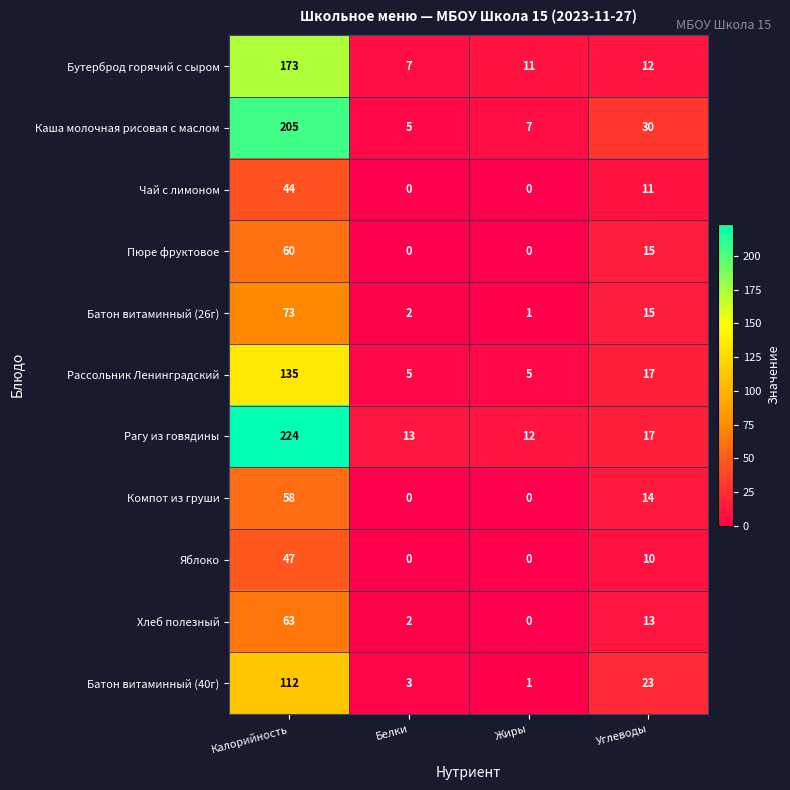

Which series has the widest spread of values?

Рагу из говядины